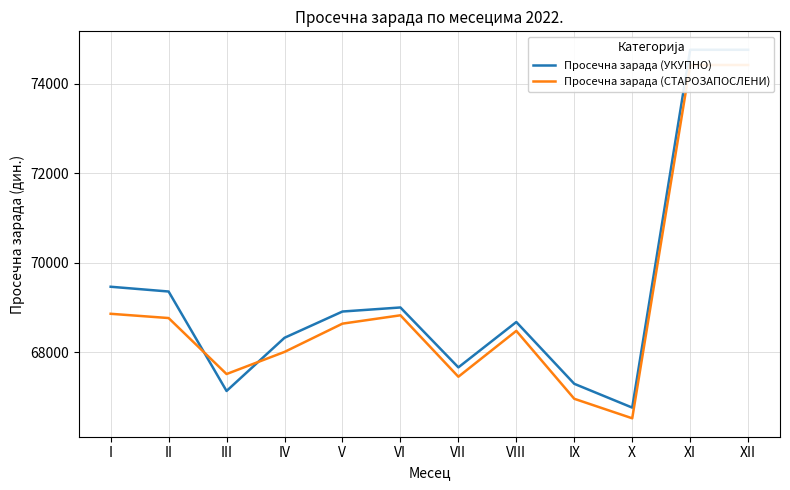

What is the total value across all series at IV?

136322.7